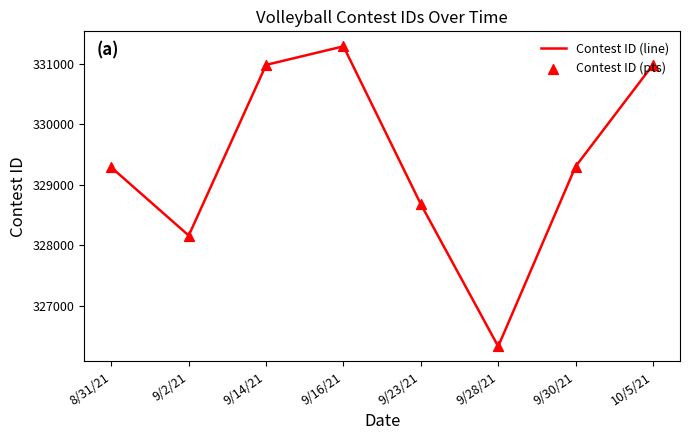

Read the value at 9/14/21.

330979